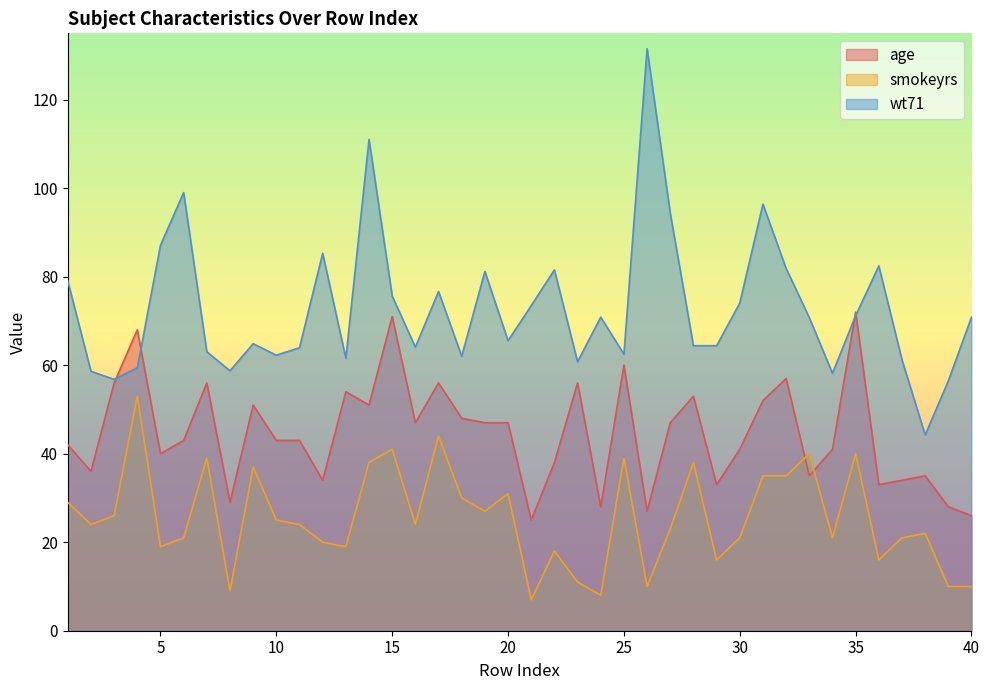

True or false: smokeyrs and wt71 intersect in this chart.

False